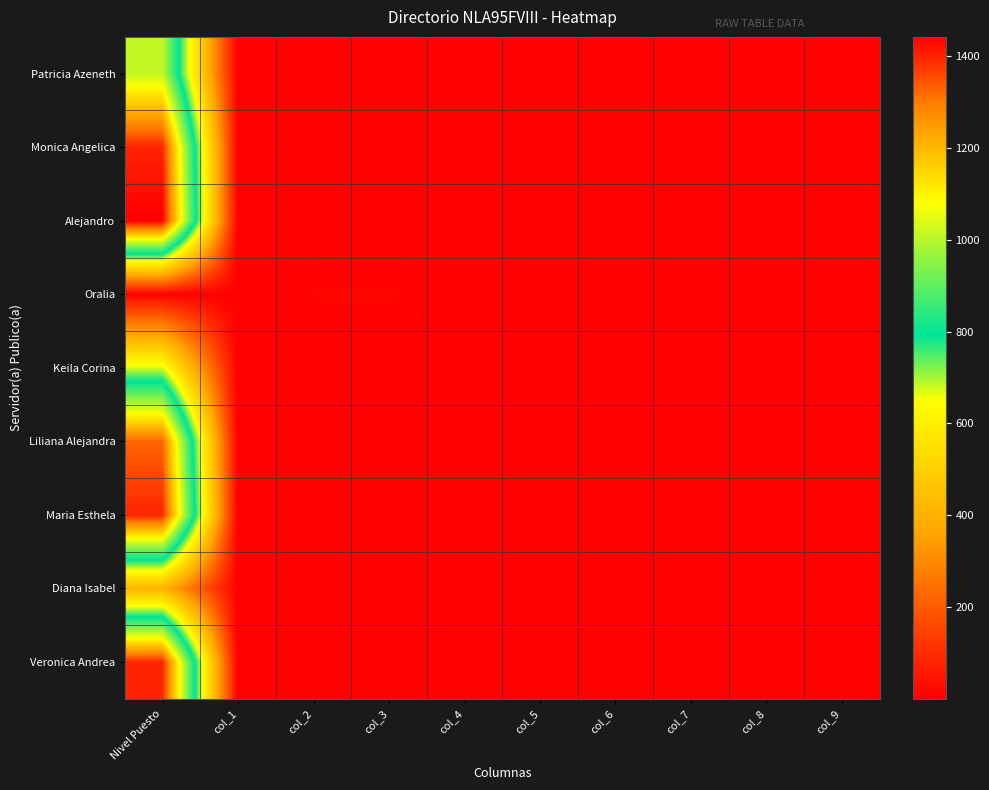

What is the difference between the highest and lowest values at Nivel Puesto?

1434